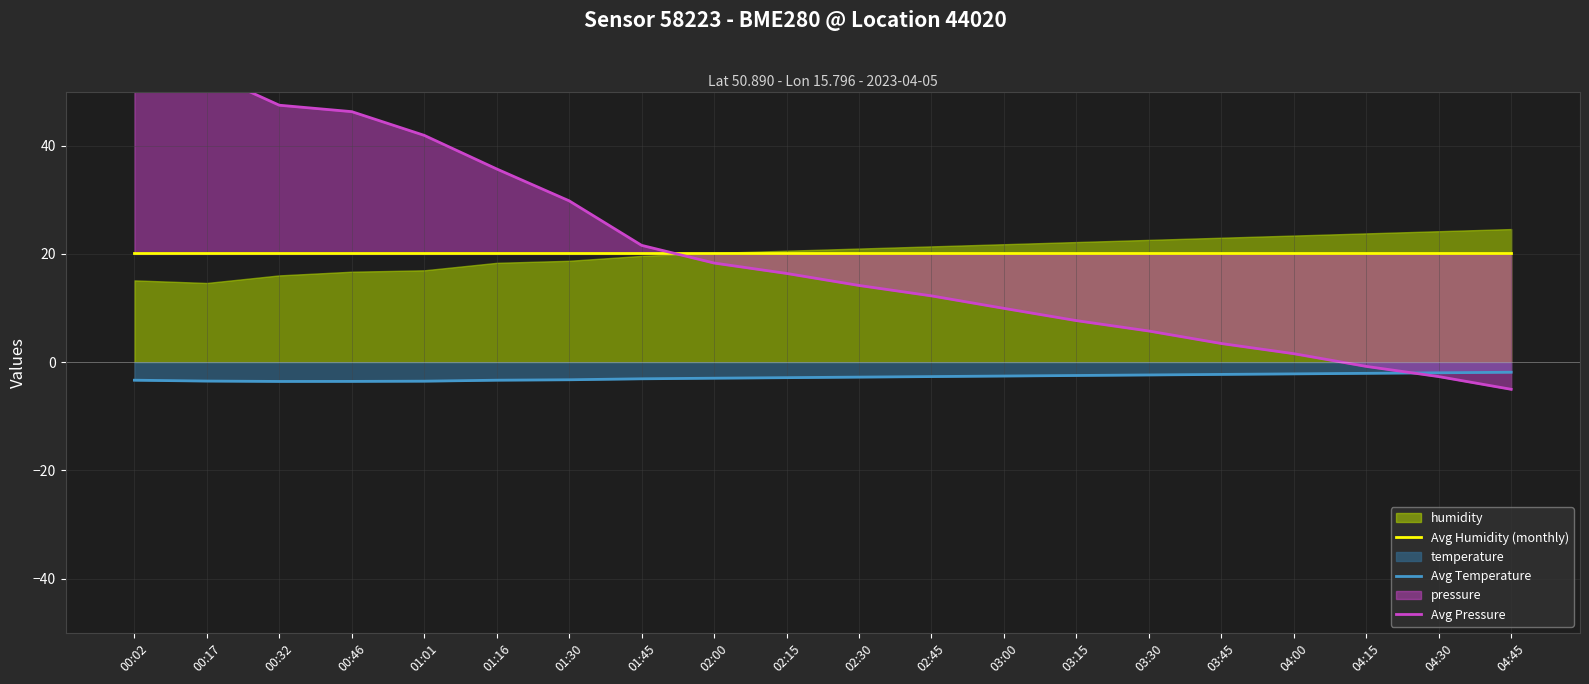

What position from the right is 03:00?

8